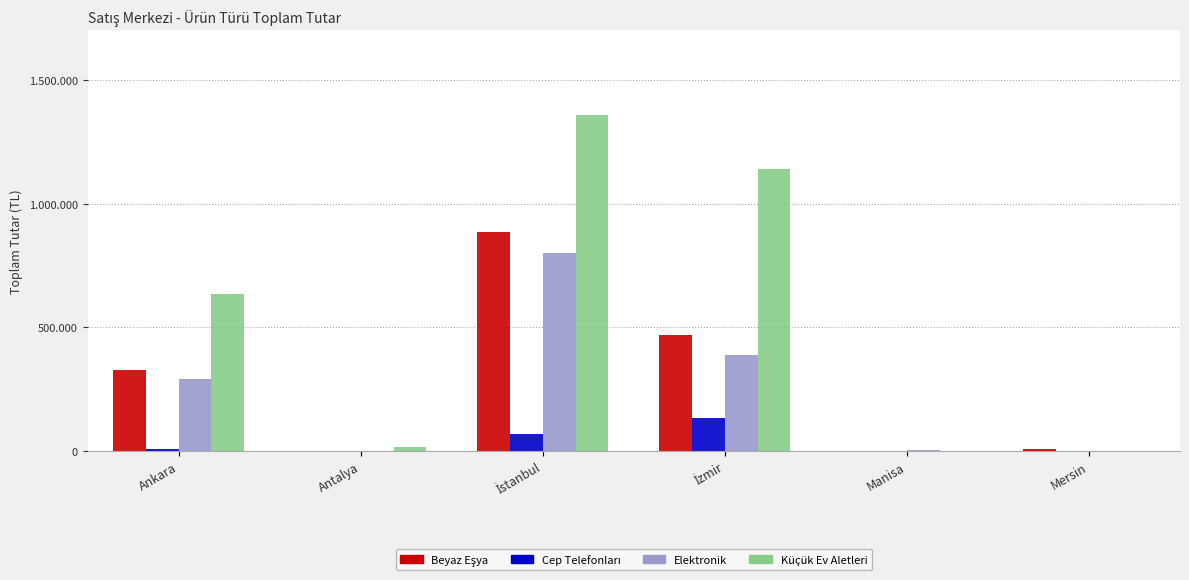

What position from the left is Manisa?

5